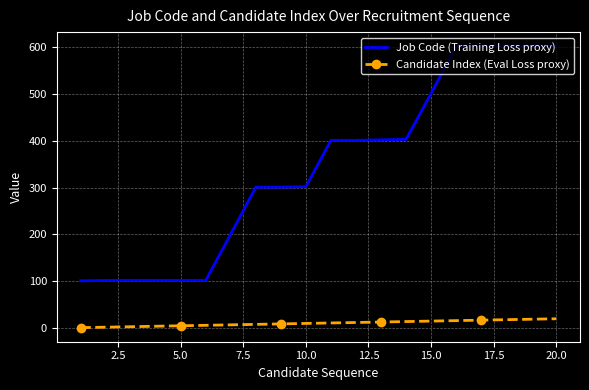

What is the difference between the maximum and minimum values in the Job Code (Training Loss proxy) series?

501